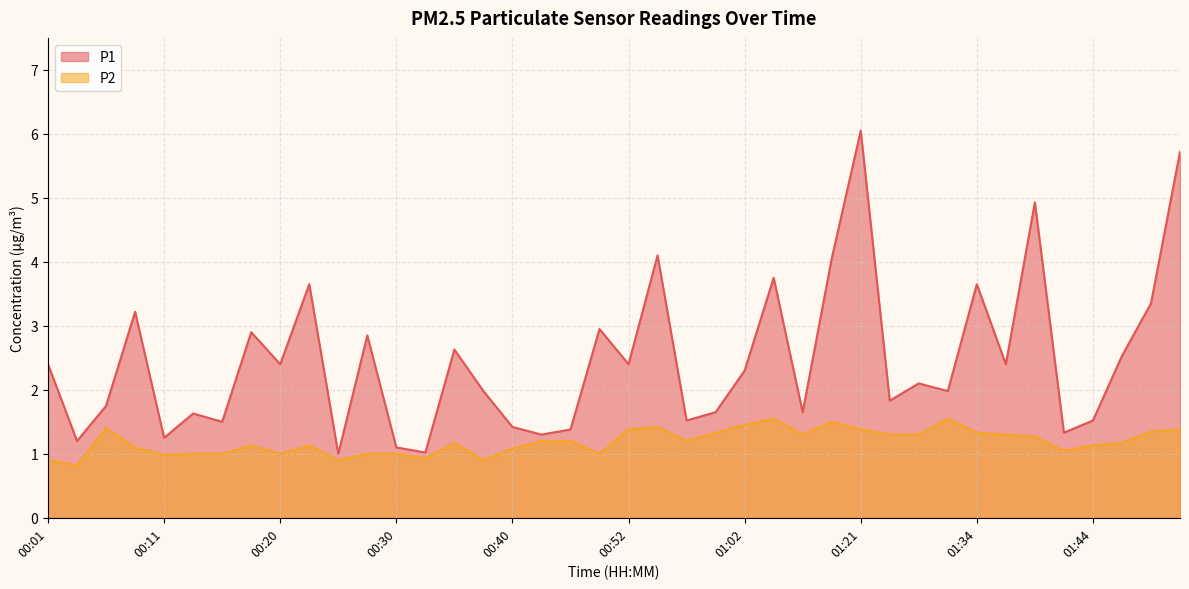

At which category is the sum across all series the highest?

01:21